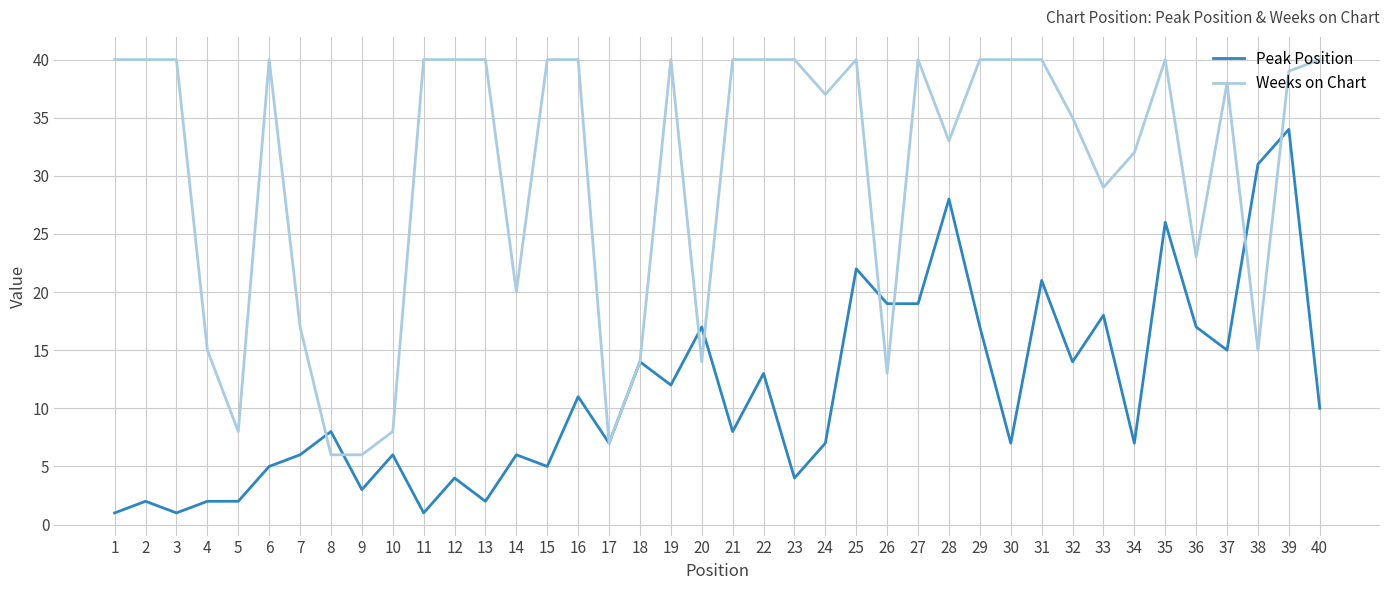

At which category does Peak Position reach its first local valley?

3